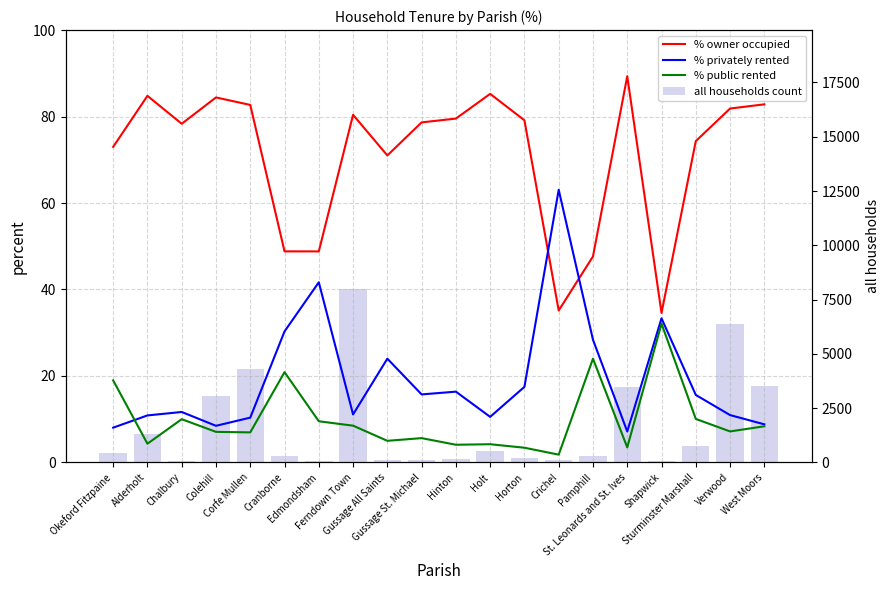

What is the value of the all households count bar at the 16th from the left?

3476.0